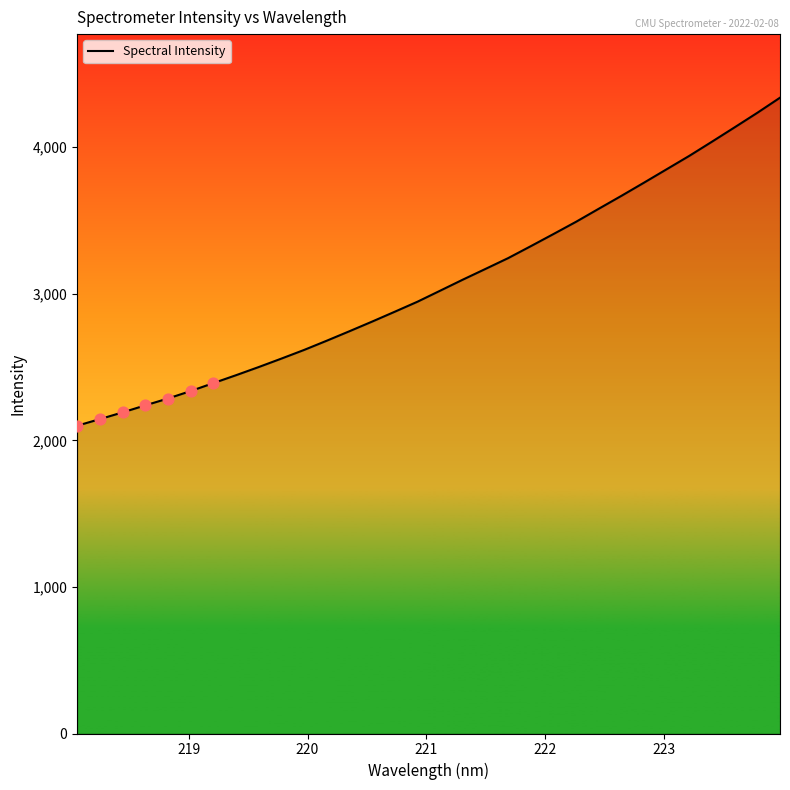

What is the difference between the maximum and minimum values?

2237.6